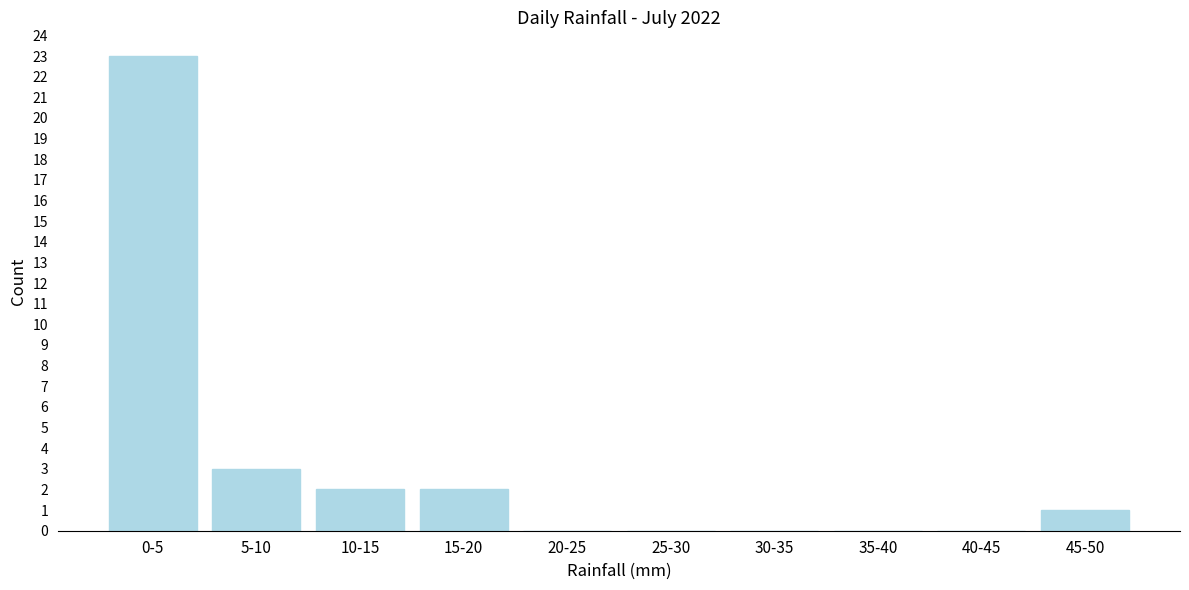

Reading left to right, what are all the values shown in this chart?

0-5=23	5-10=3	10-15=2	15-20=2	20-25=0	25-30=0	30-35=0	35-40=0	40-45=0	45-50=1